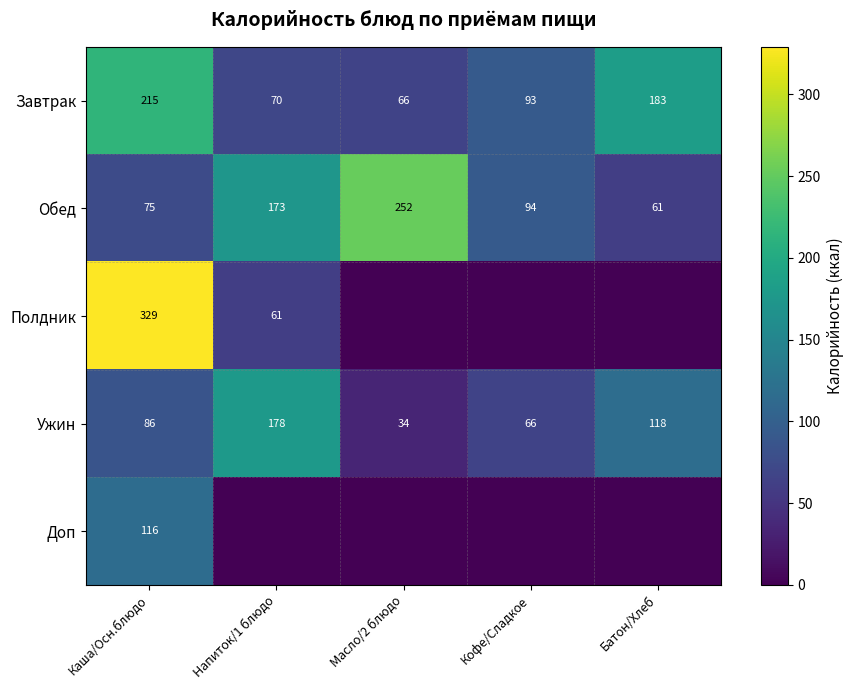

What is the difference between the second highest and second lowest values in the Завтрак series?

113